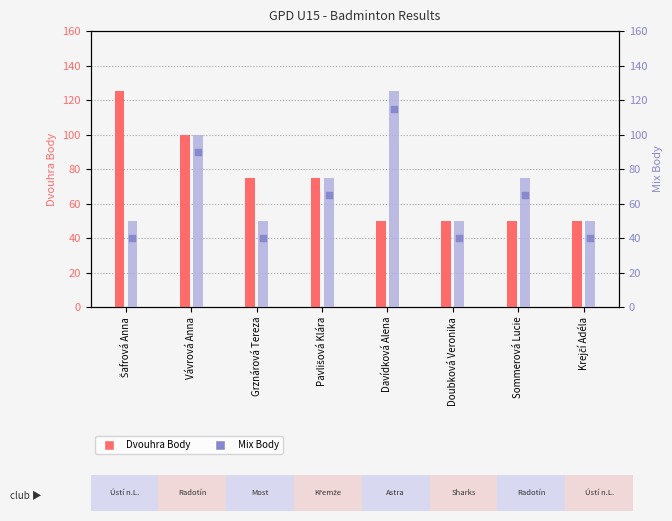

What is the total value across all series at Grznárová Tereza?

125